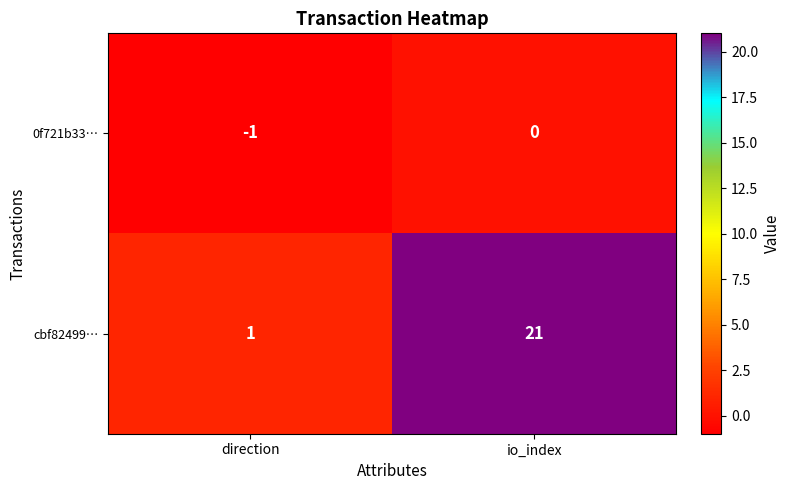

Reading left to right, what are all the values shown in this chart?

0f721b33…: direction=-1	io_index=0
cbf82499…: direction=1	io_index=21